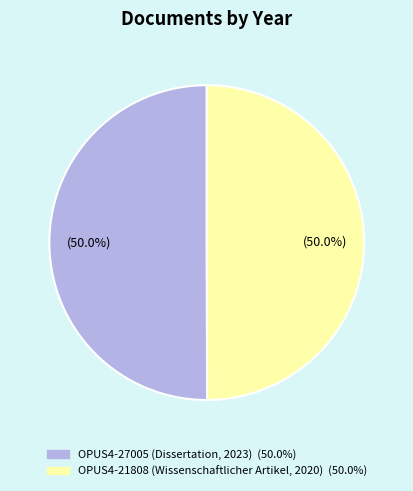

Do OPUS4-27005 (Dissertation, 2023) and OPUS4-21808 (Wissenschaftlicher Artikel, 2020) together represent more than half of the pie?

Yes